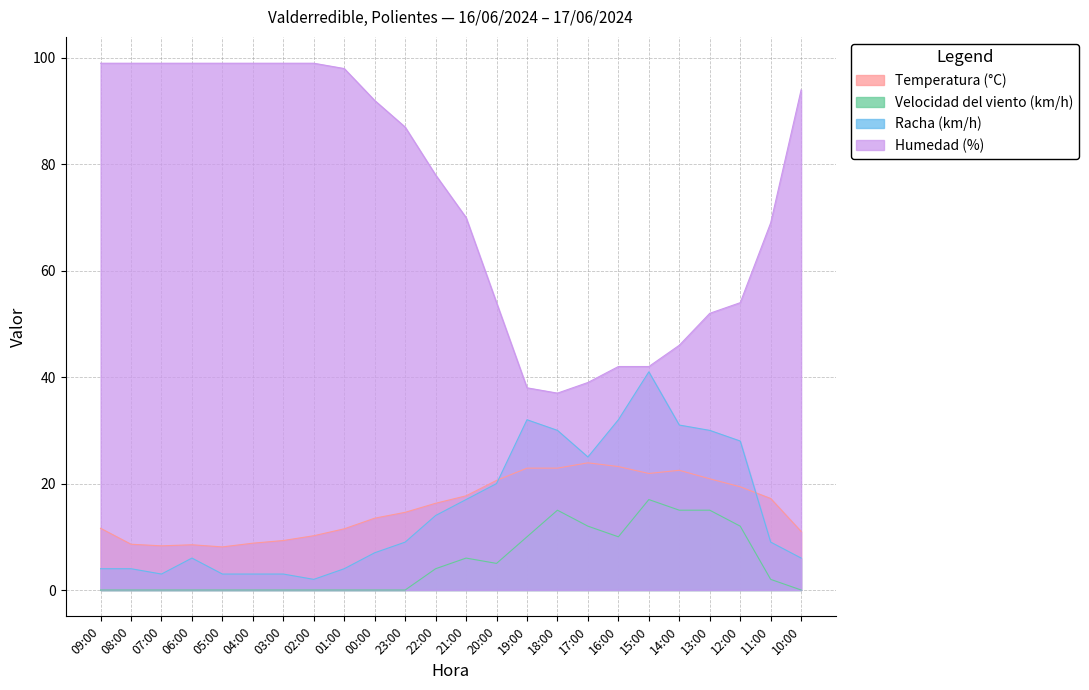

In Racha (km/h), how many points are higher than both neighbors (excluding endpoints)?

3